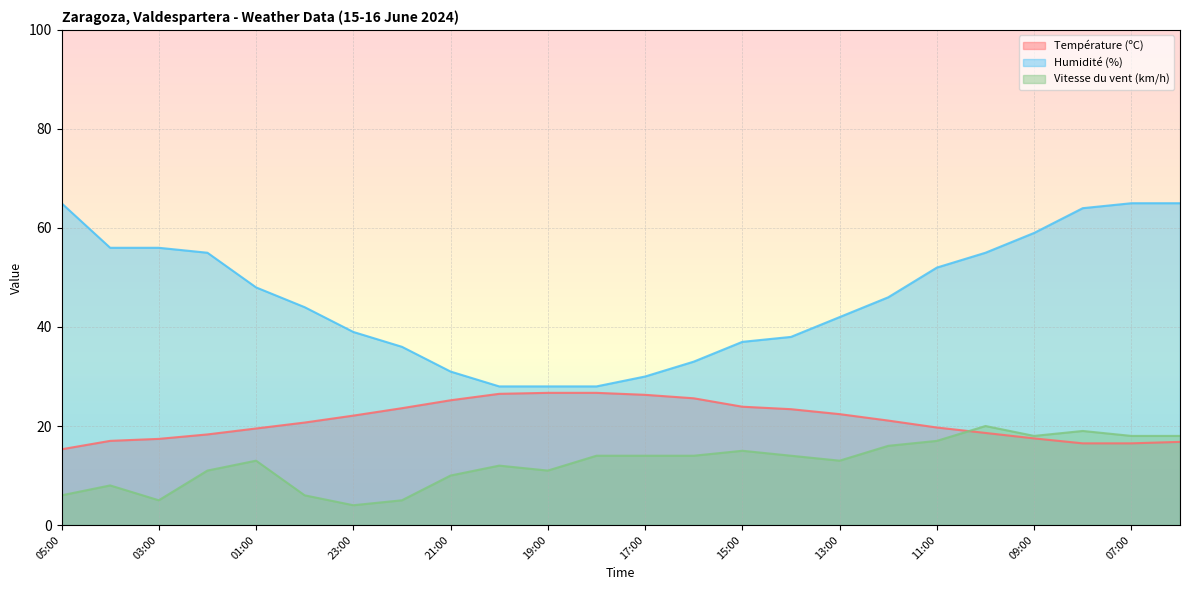

Reading left to right, transcribe all the data shown in this chart.

Température (ºC): 15.3	17.0	17.4	18.3	19.5	20.7	22.1	23.6	25.2	26.5	26.7	26.7	26.3	25.6	23.9	23.4	22.4	21.1	19.7	18.6	17.5	16.5	16.5	16.8
Humidité (%): 65.0	56.0	56.0	55.0	48.0	44.0	39.0	36.0	31.0	28.0	28.0	28.0	30.0	33.0	37.0	38.0	42.0	46.0	52.0	55.0	59.0	64.0	65.0	65.0
Vitesse du vent (km/h): 6.0	8.0	5.0	11.0	13.0	6.0	4.0	5.0	10.0	12.0	11.0	14.0	14.0	14.0	15.0	14.0	13.0	16.0	17.0	20.0	18.0	19.0	18.0	18.0